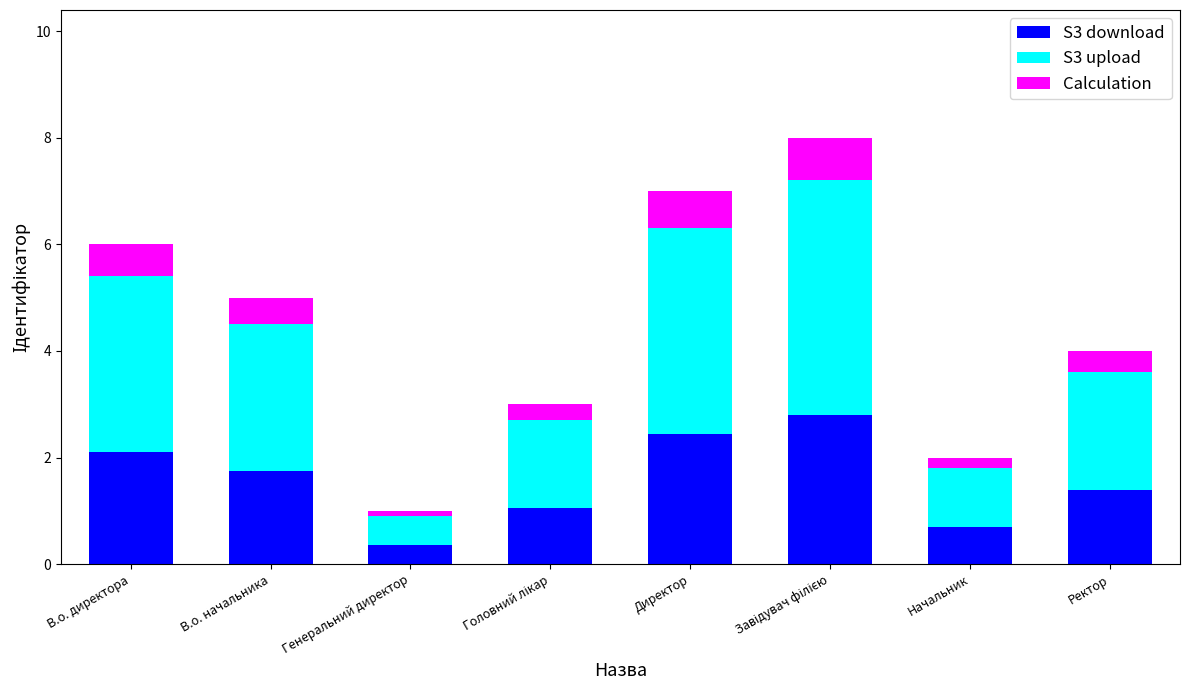

The S3 download series shows 0.4 at В.о. начальника. True or false?

False